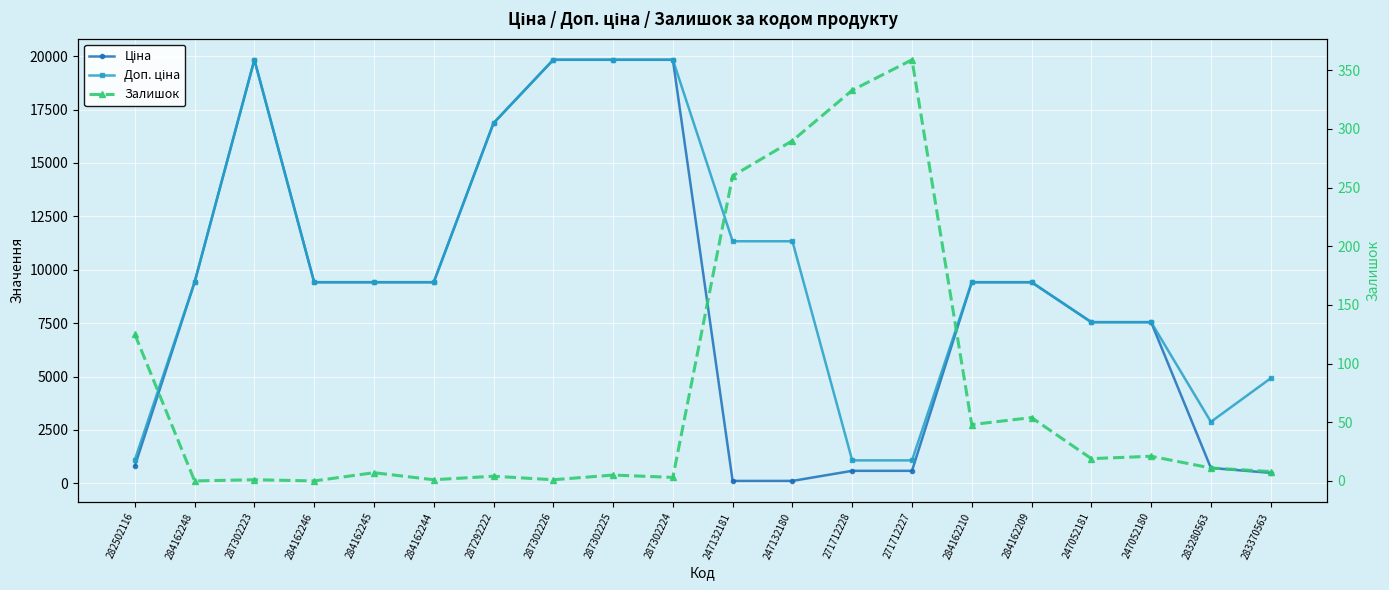

Between 284162246 and 283370563, which series saw the biggest shift?

Ціна